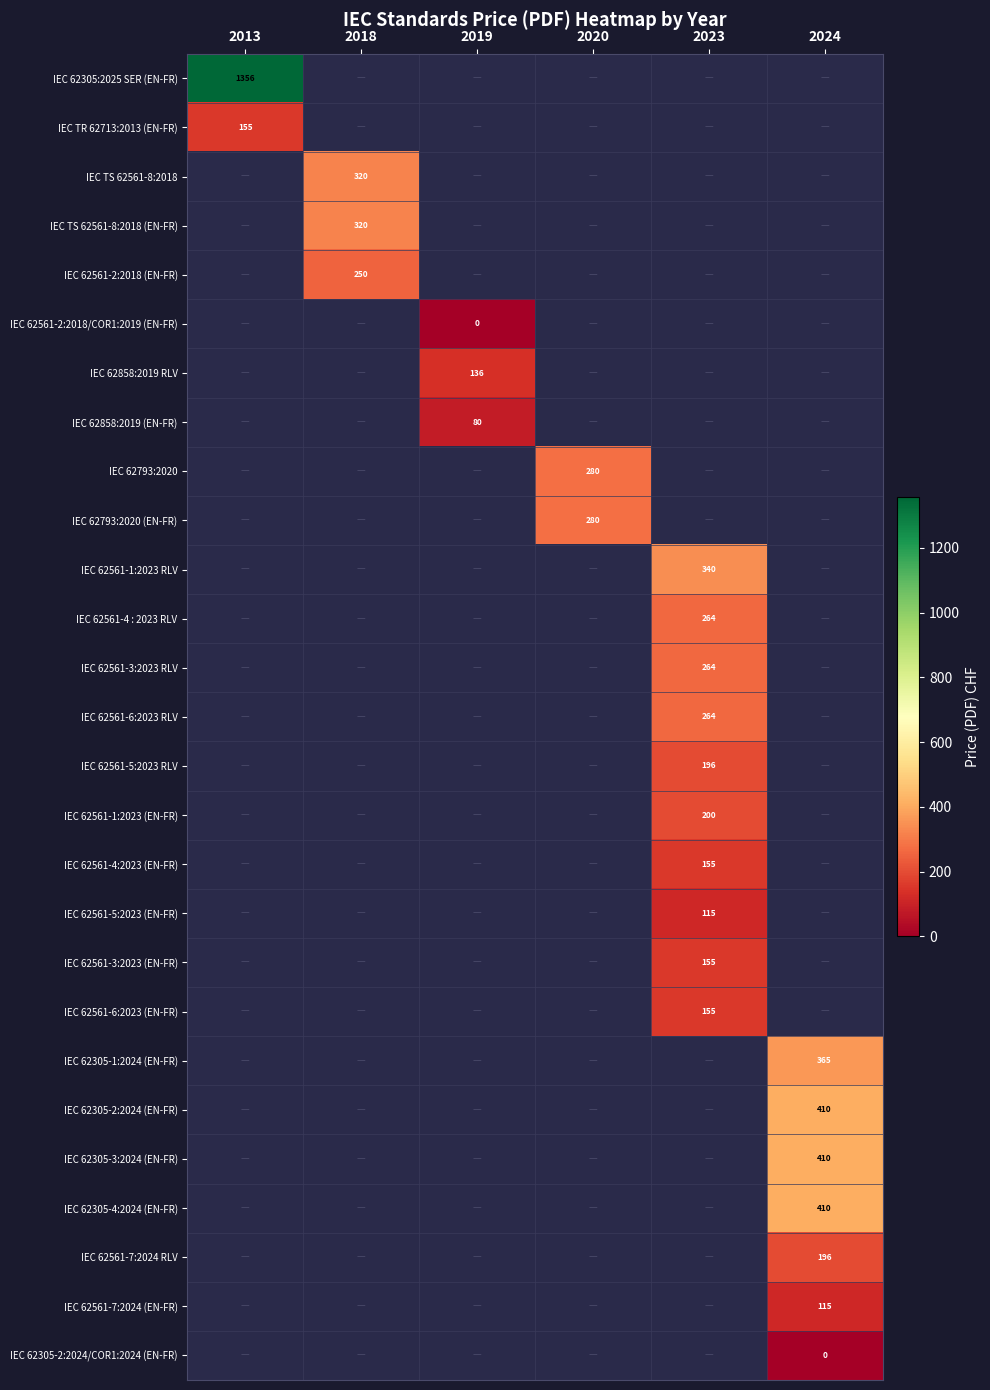

What is the difference between the highest and lowest values at 2013?

1201.0